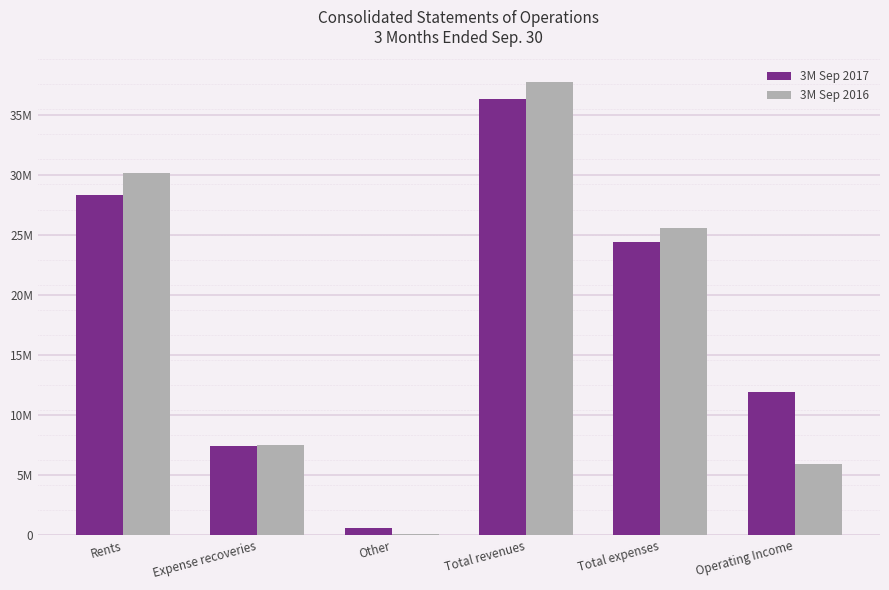

What is the maximum value for 3M Sep 2017?

36398000